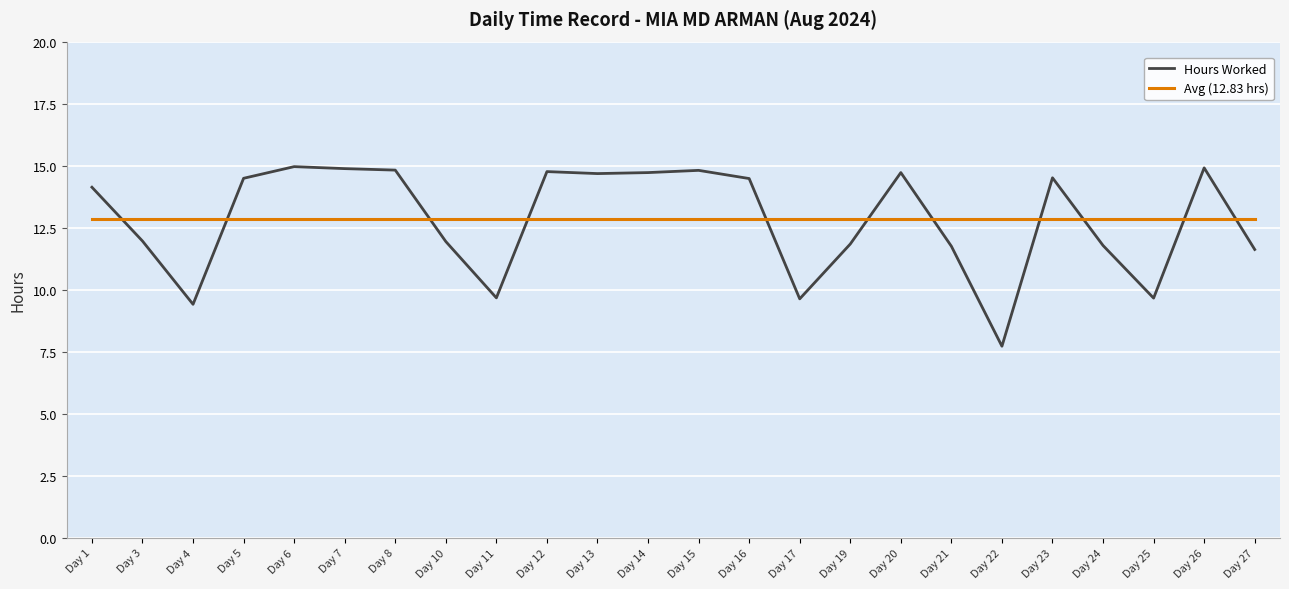

Rank the series at Day 11 from lowest to highest value.

Hours Worked, Avg (12.83 hrs)